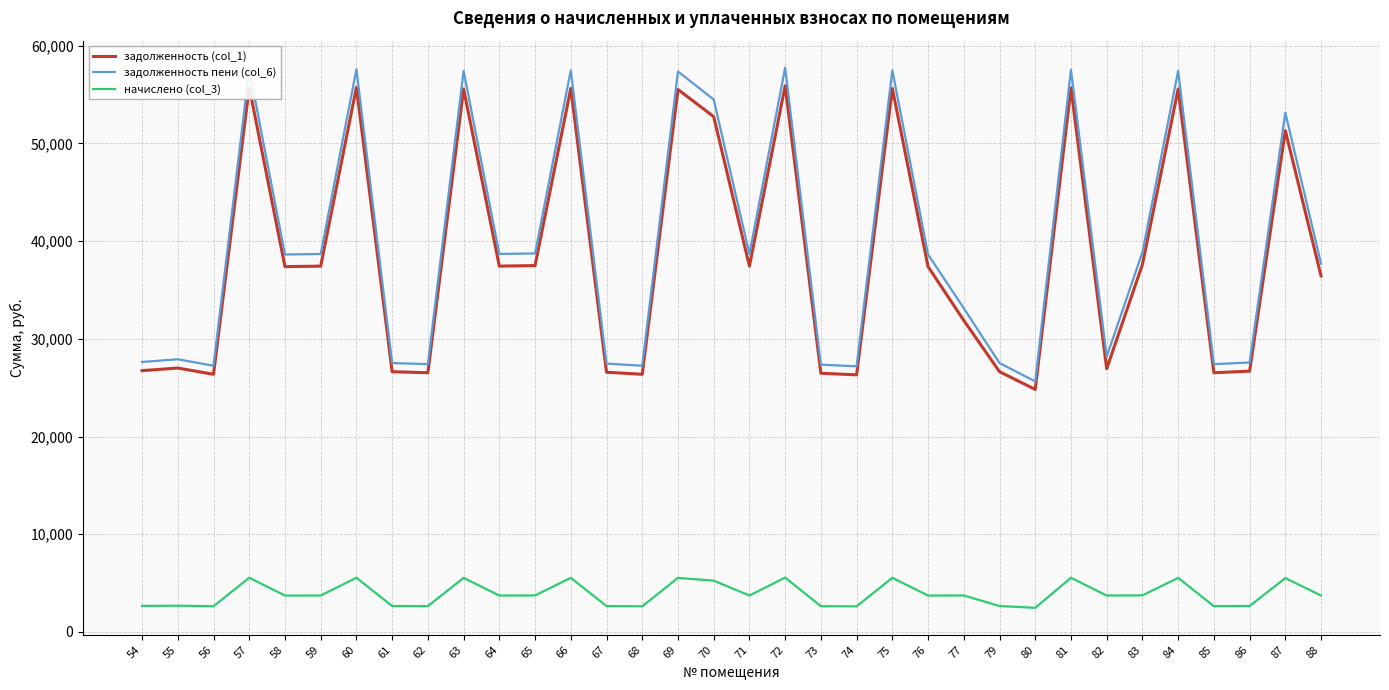

The value of задолженность (col_1) at 85 is 7828.7. True or false?

False